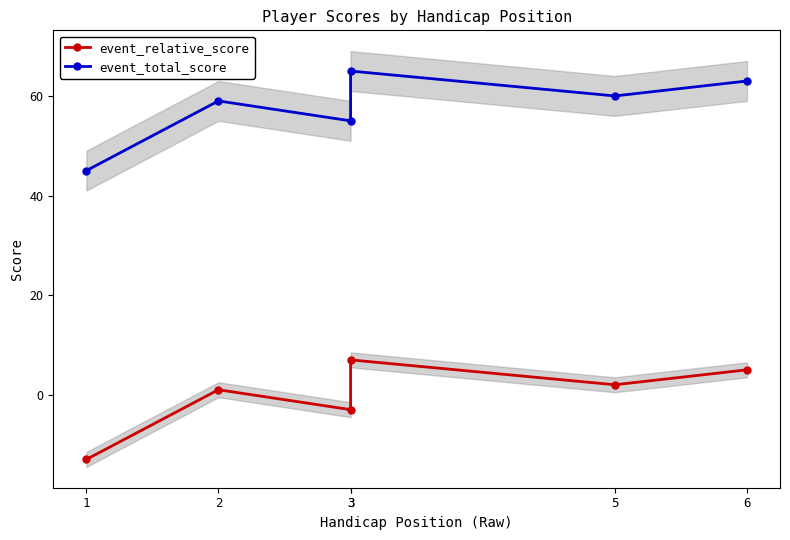

What is the total value across all series at 6?

68